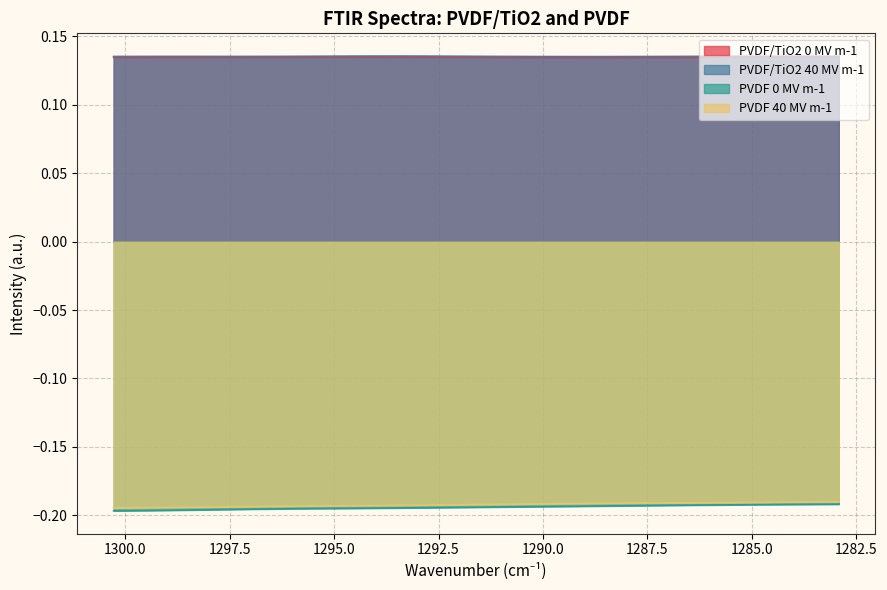

What is the label of the 3rd point from the left?

1285.0